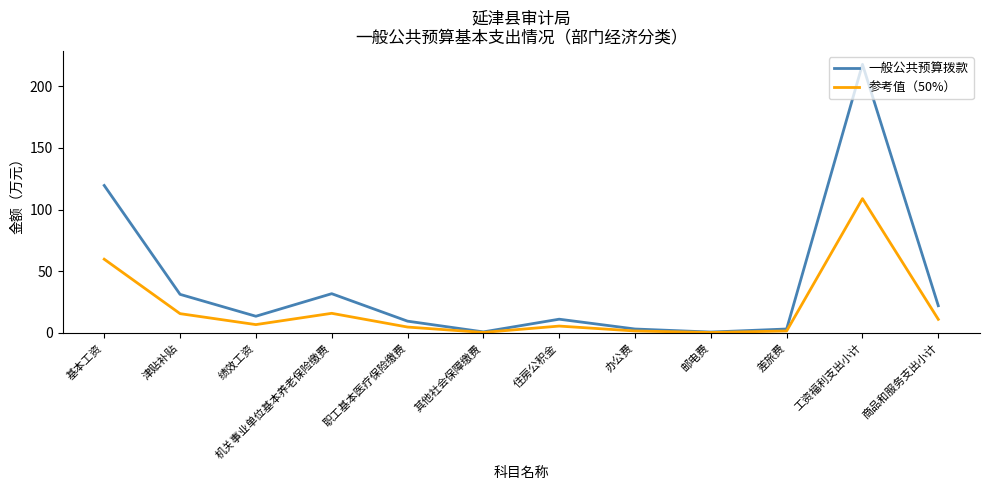

The 参考值（50%） series shows 26.9 at 机关事业单位基本养老保险缴费. True or false?

False